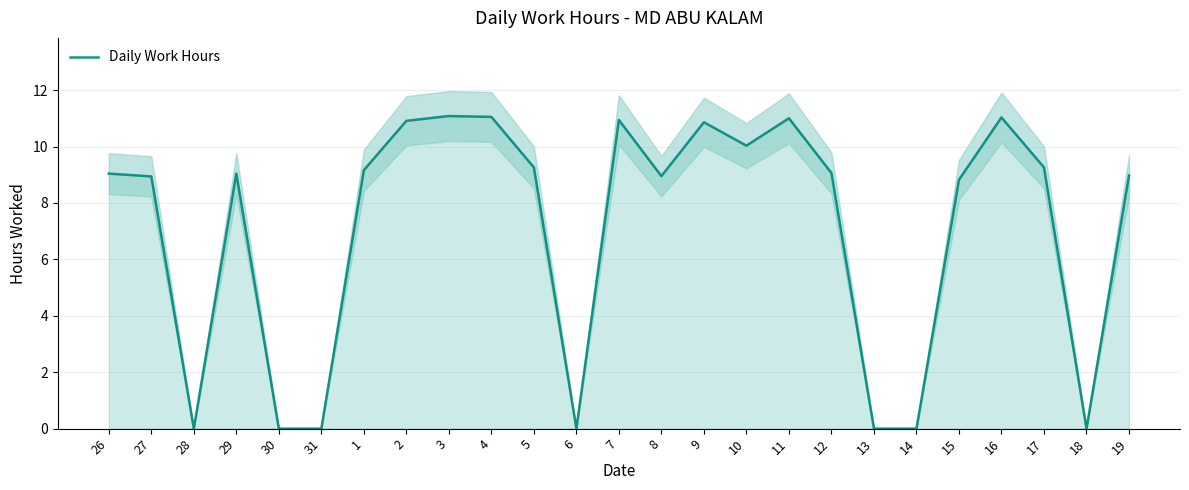

What is the label of the 3rd point from the right?

17